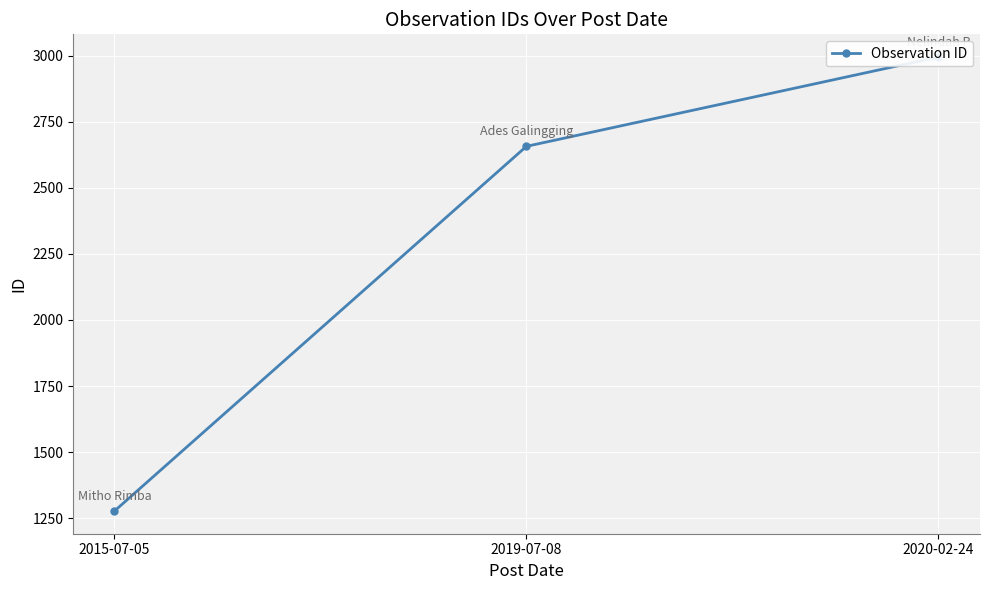

What position from the left is 2019-07-08?

2